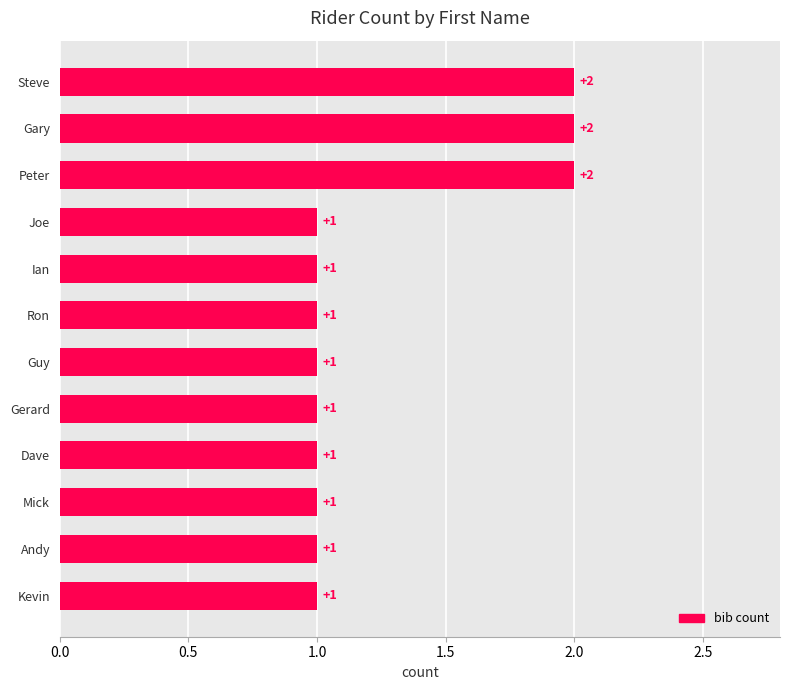

How many values are between 1 and 2?

12